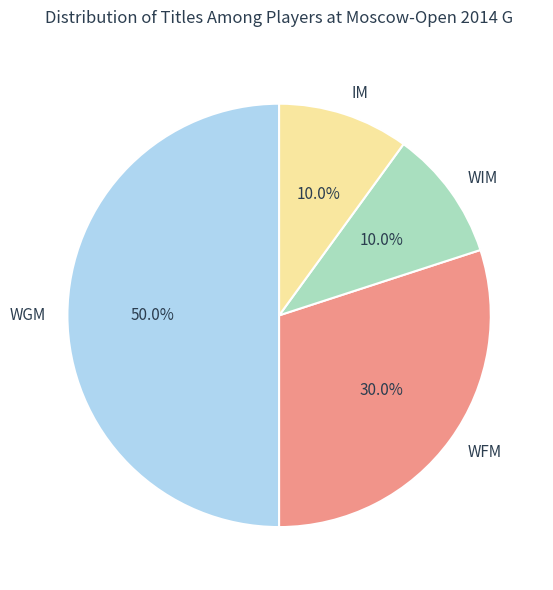

What portion of the pie excludes WFM?

70.0%